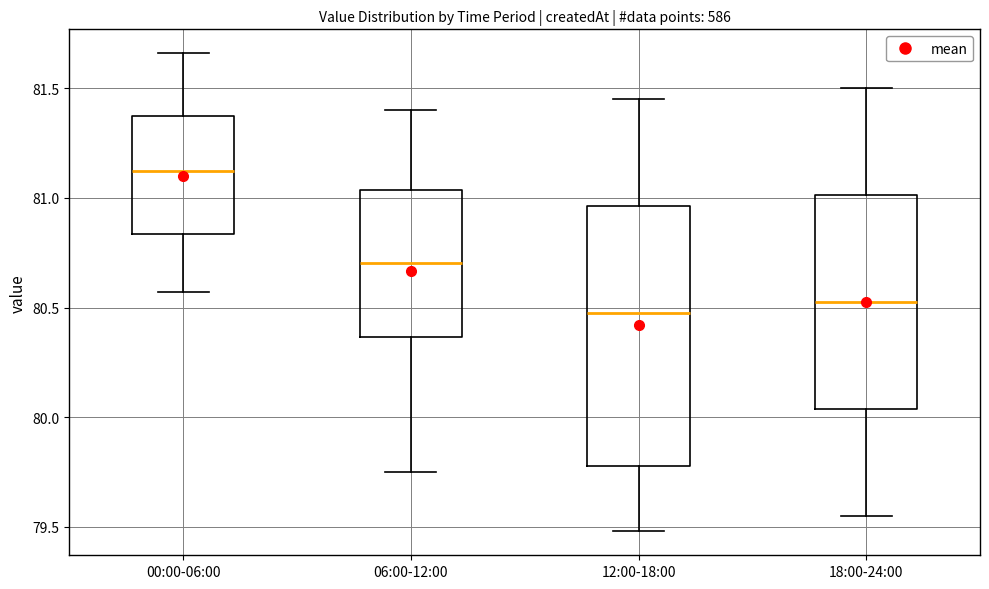

Comparing the boxes themselves (not the whiskers), which one is the tallest?

12:00-18:00